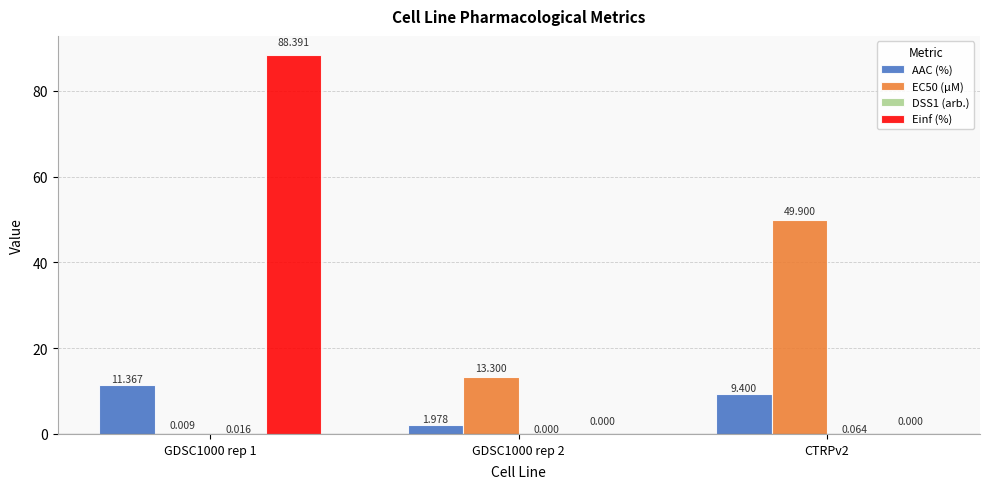

Does the chart contain stacked bars?

No